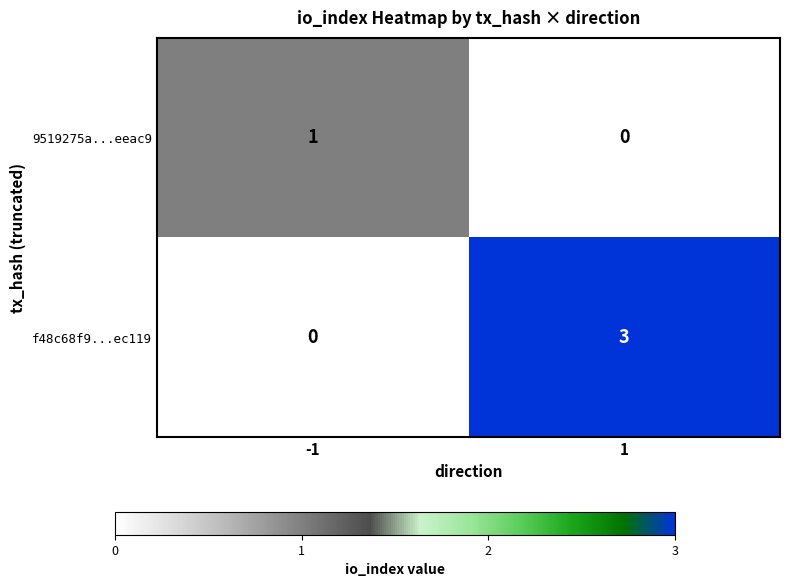

Count the number of data series in this chart.

2